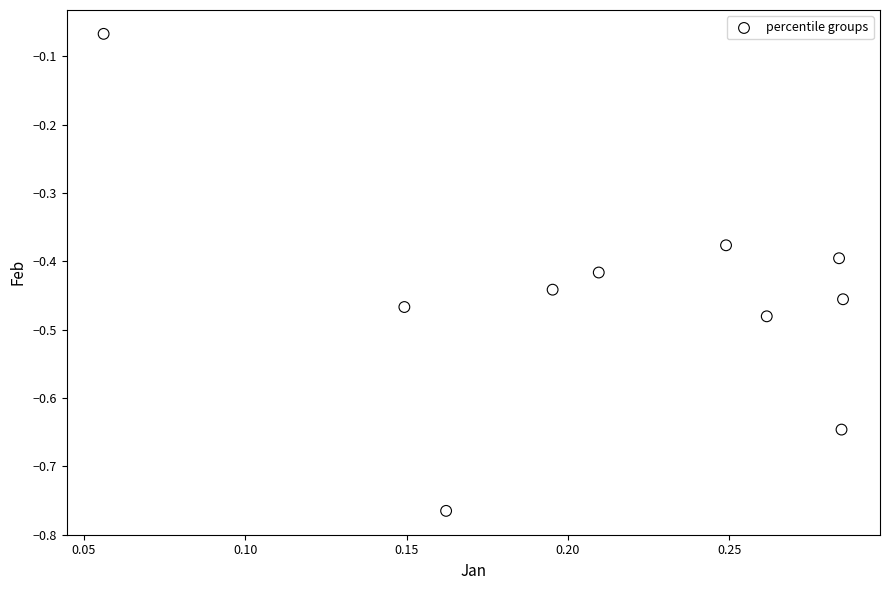

What is the range of Y values (max minus min)?

0.7